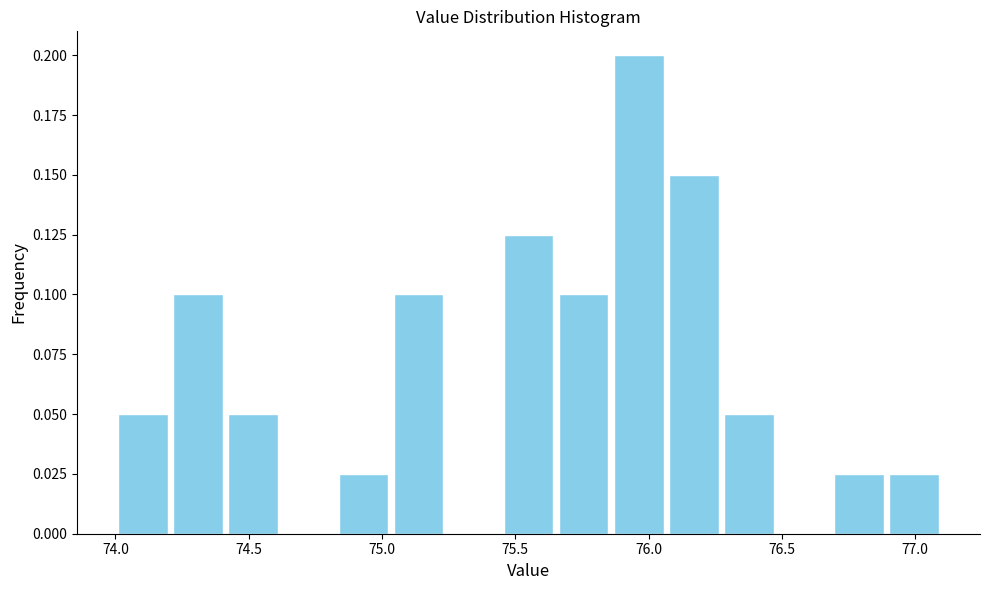

Reading left to right, list every bar in this chart as the range it spans on the x-axis followed by its height. Neither the bar edges nor the heights are printed on the chart, so give them approximately, as read against the axes.

74.00 to 74.20: 0.050
74.20 to 74.40: 0.100
74.40 to 74.60: 0.050
74.60 to 74.85: 0
74.85 to 75.05: 0.025
75.05 to 75.25: 0.100
75.25 to 75.45: 0
75.45 to 75.65: 0.125
75.65 to 75.85: 0.100
75.85 to 76.05: 0.200
76.05 to 76.25: 0.150
76.25 to 76.50: 0.050
76.50 to 76.70: 0
76.70 to 76.90: 0.025
76.90 to 77.10: 0.025